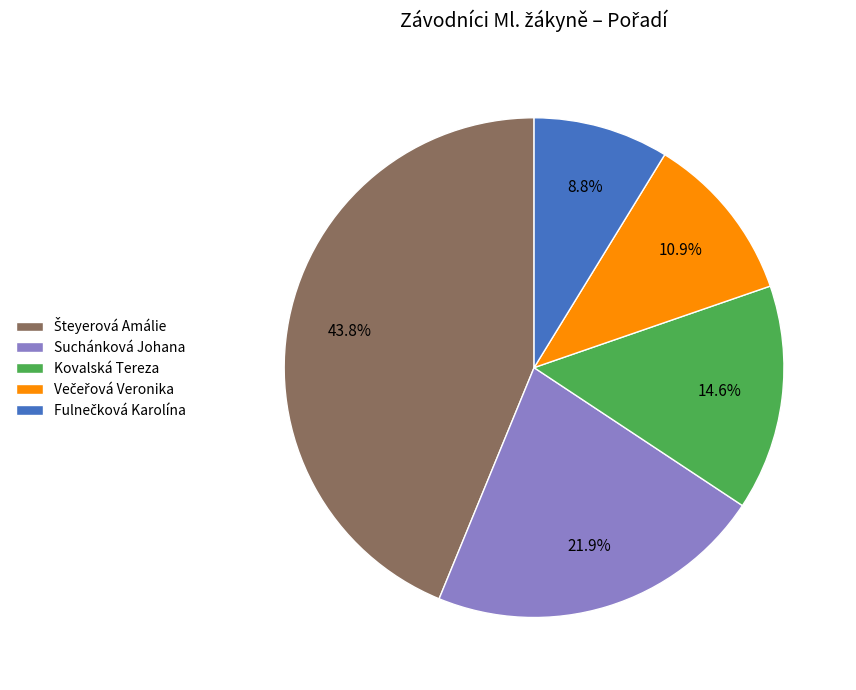

To the nearest percent, what is the average slice percentage?

20%